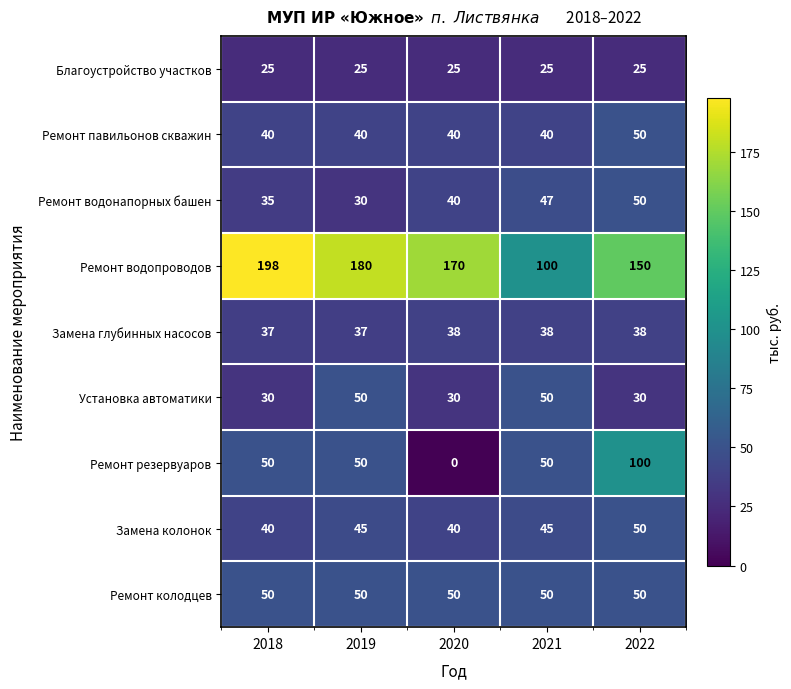

List the labels in order of Ремонт водонапорных башен value, largest first.

2022, 2021, 2020, 2018, 2019